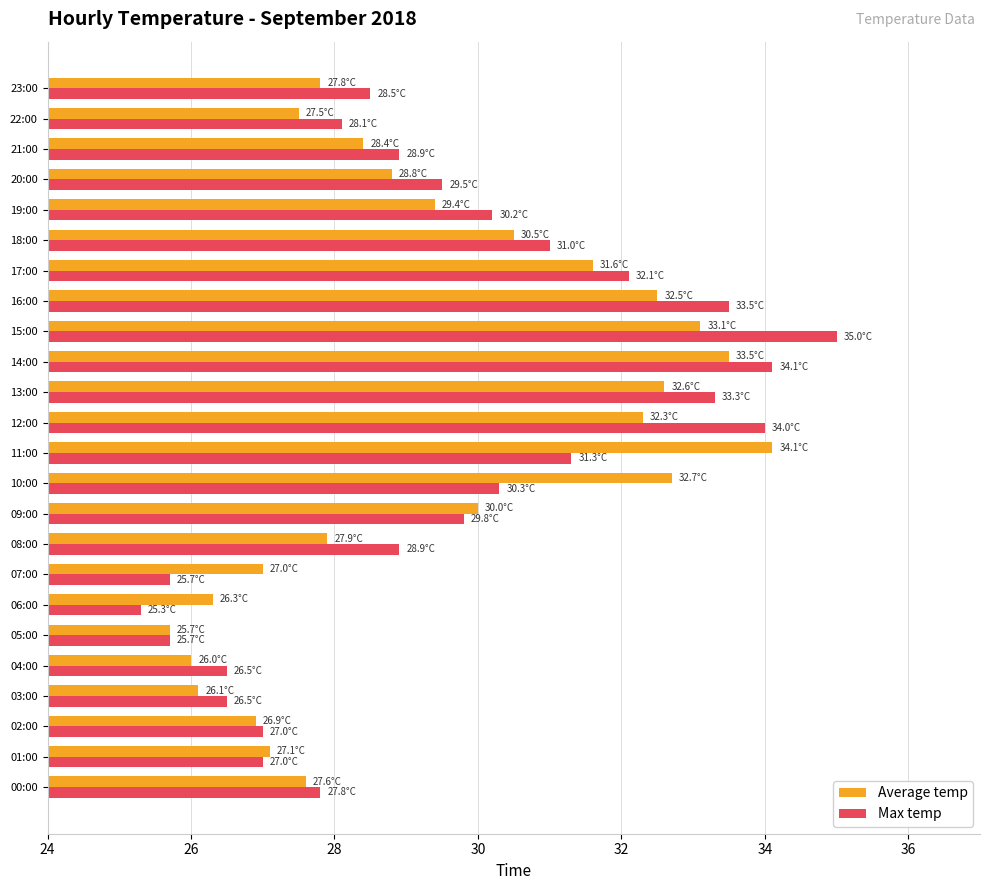

What is the average value of the Max temp series?

29.6